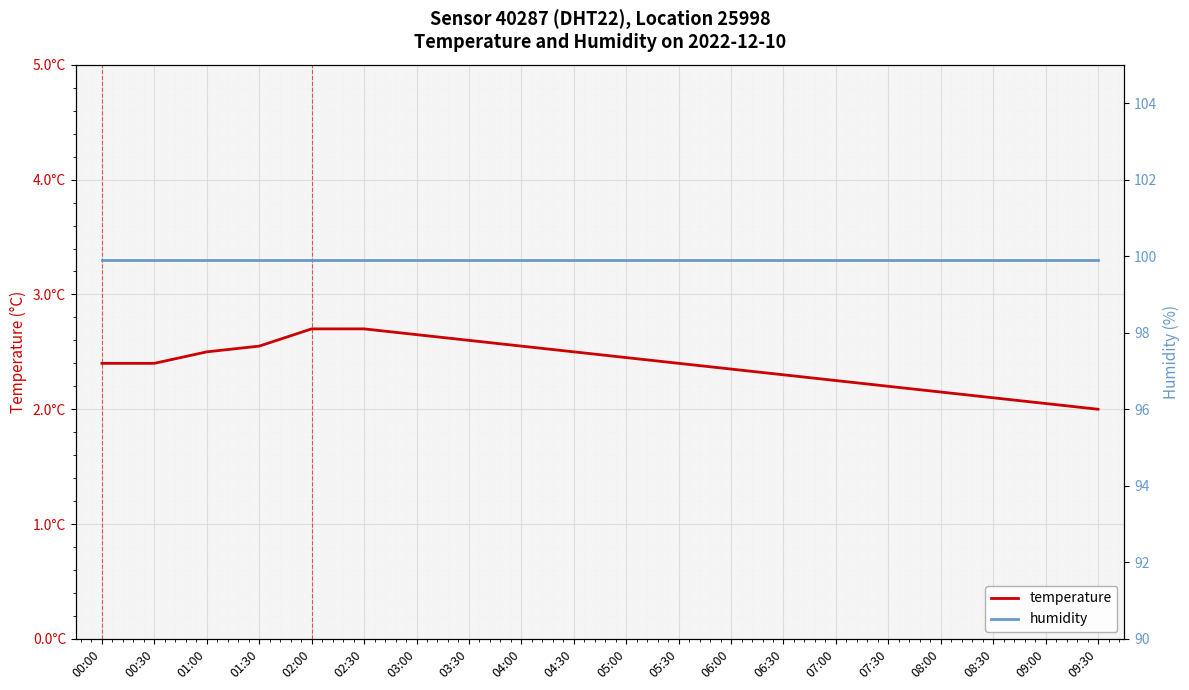

What are all the series names shown in the legend?

temperature, humidity